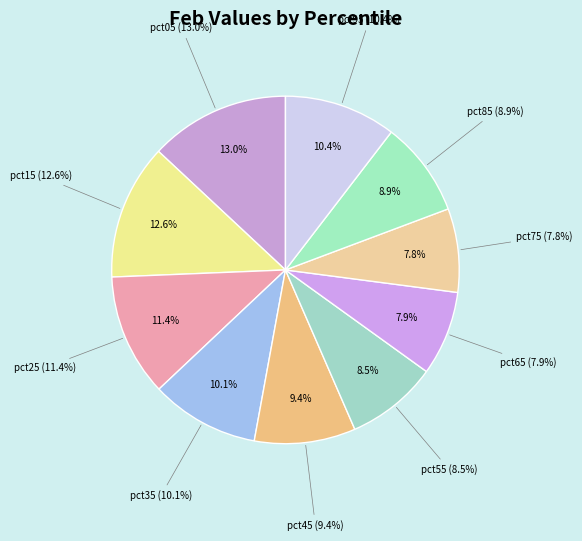

Is there any slice that represents more than half of the pie?

No